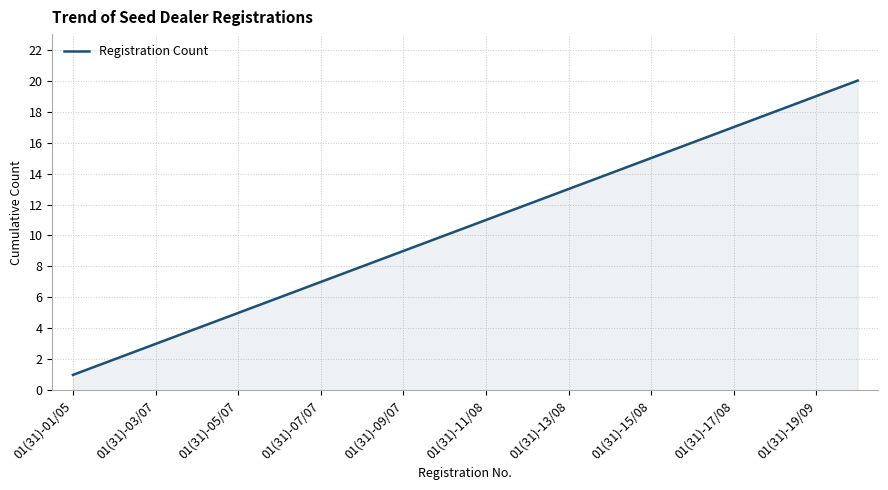

What is the difference between the maximum and minimum values?

19